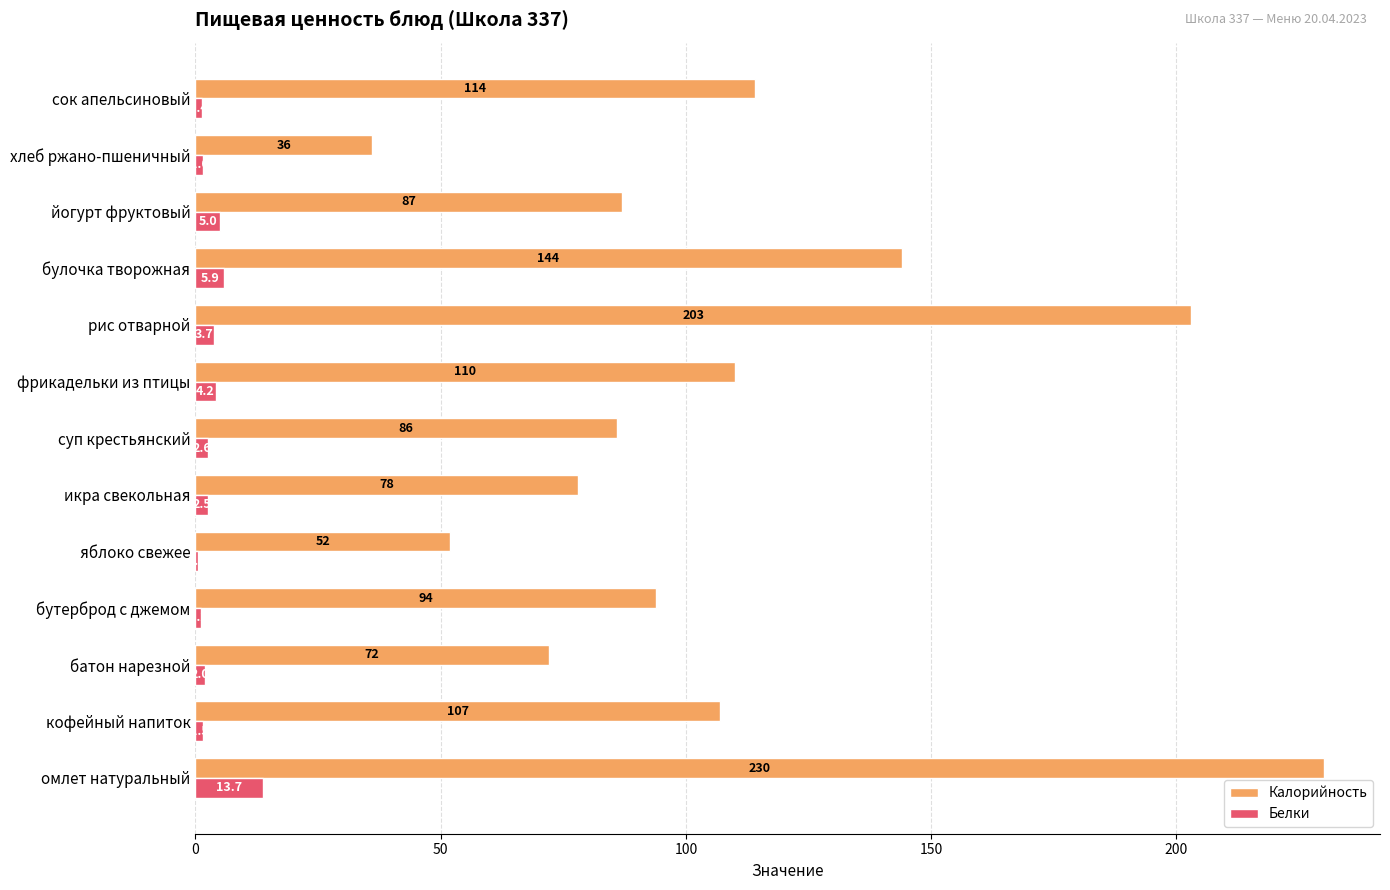

At which label is Калорийность closest to 133?

булочка творожная